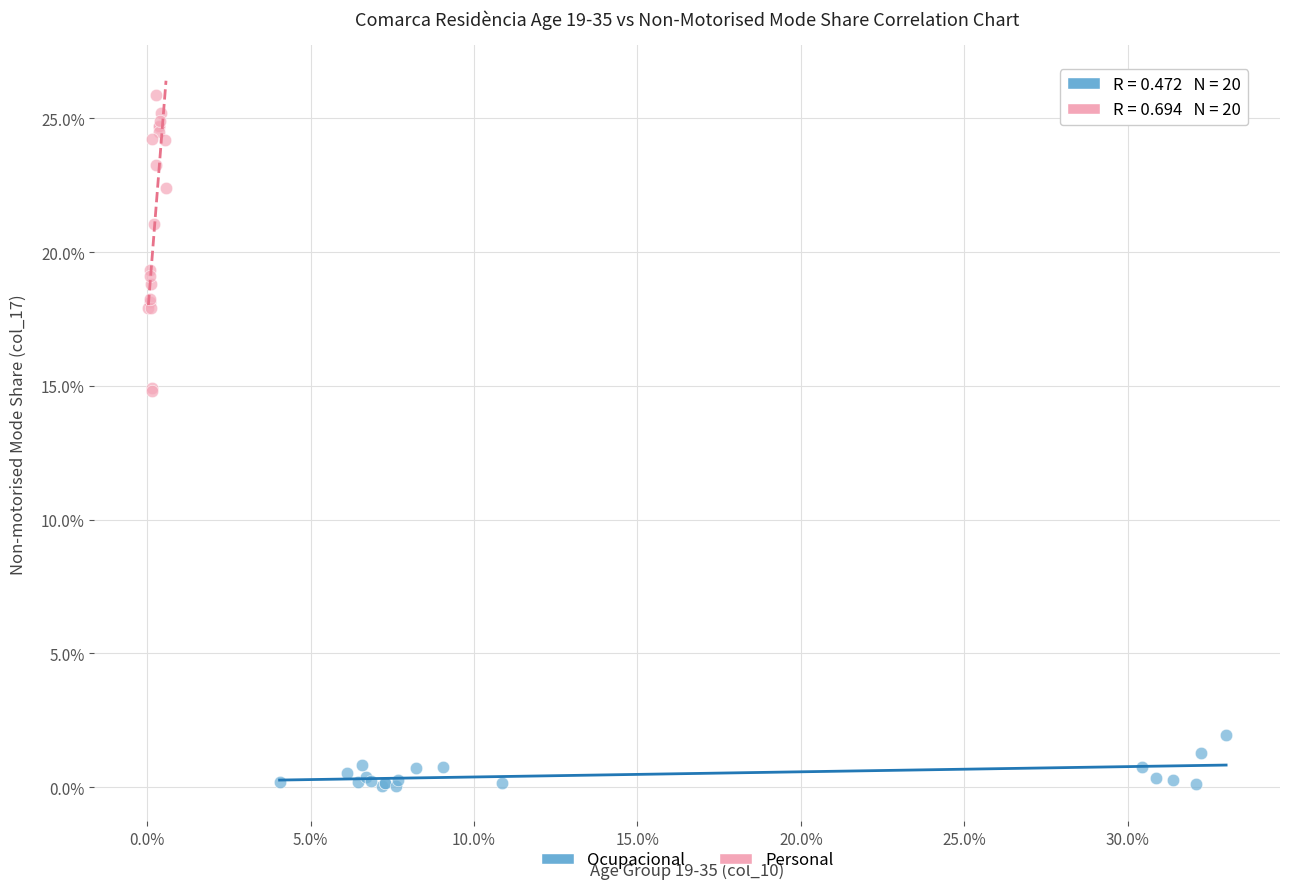

Which series has the largest Y range (max minus min)?

Personal